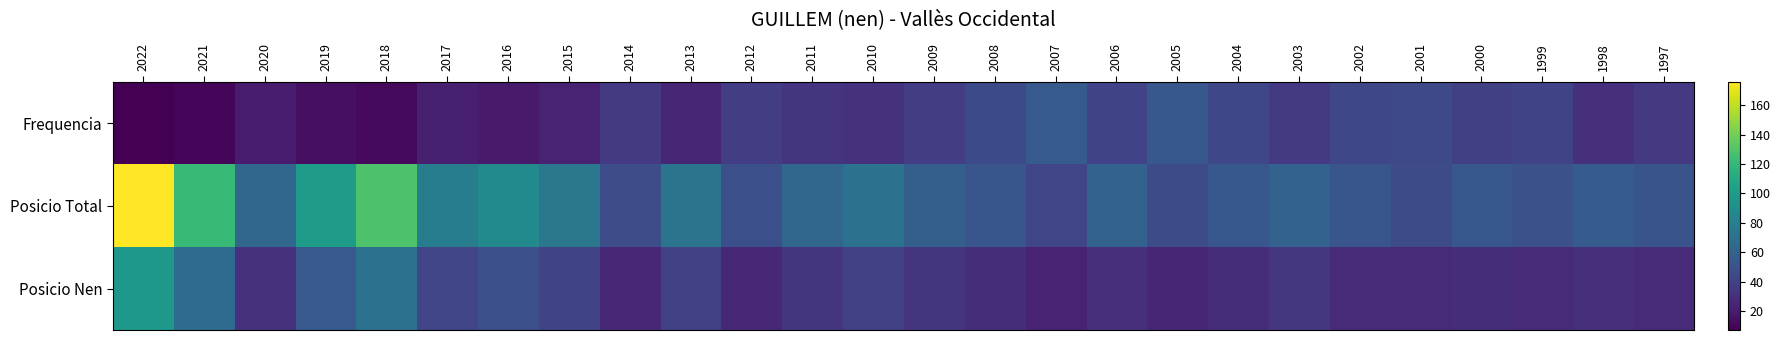

What is the spread (max minus min) of values at 2009?

25